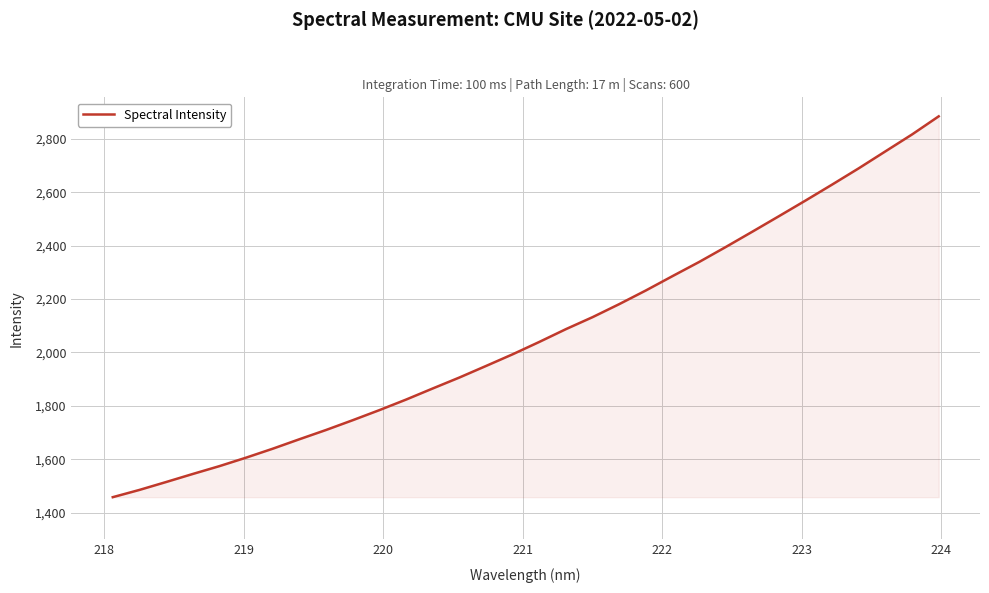

What is the average value?

2071.2